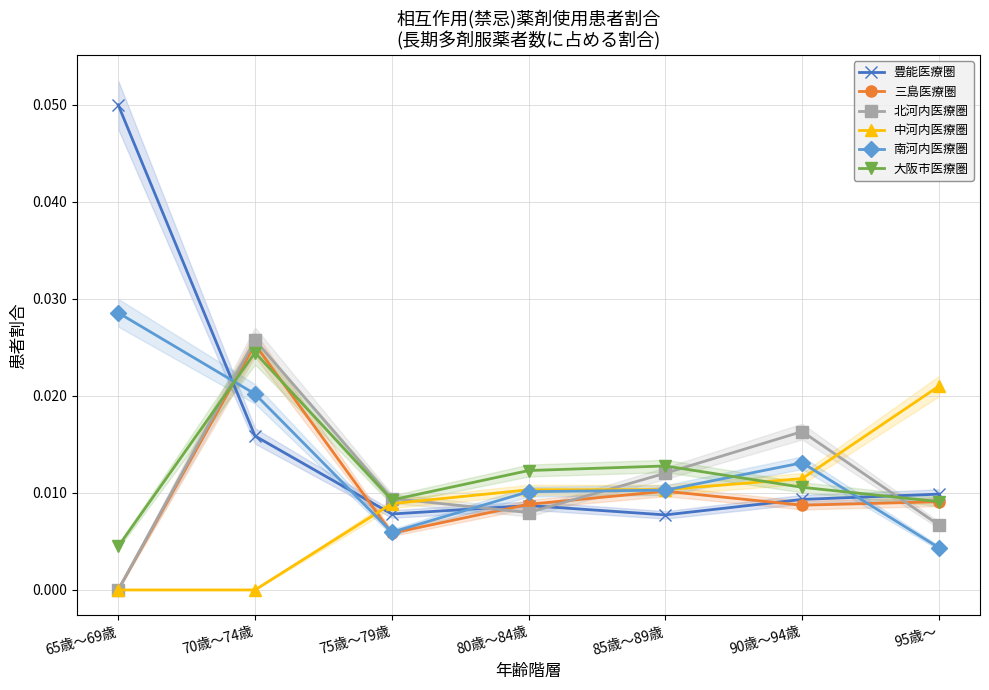

Reading right to left, extract all data points from this chart.

豊能医療圏: 95歳～=0.0	90歳～94歳=0.0	85歳～89歳=0.0	80歳～84歳=0.0	75歳～79歳=0.0	70歳～74歳=0.0	65歳～69歳=0.1
三島医療圏: 95歳～=0.0	90歳～94歳=0.0	85歳～89歳=0.0	80歳～84歳=0.0	75歳～79歳=0.0	70歳～74歳=0.0	65歳～69歳=0.0
北河内医療圏: 95歳～=0.0	90歳～94歳=0.0	85歳～89歳=0.0	80歳～84歳=0.0	75歳～79歳=0.0	70歳～74歳=0.0	65歳～69歳=0.0
中河内医療圏: 95歳～=0.0	90歳～94歳=0.0	85歳～89歳=0.0	80歳～84歳=0.0	75歳～79歳=0.0	70歳～74歳=0.0	65歳～69歳=0.0
南河内医療圏: 95歳～=0.0	90歳～94歳=0.0	85歳～89歳=0.0	80歳～84歳=0.0	75歳～79歳=0.0	70歳～74歳=0.0	65歳～69歳=0.0
大阪市医療圏: 95歳～=0.0	90歳～94歳=0.0	85歳～89歳=0.0	80歳～84歳=0.0	75歳～79歳=0.0	70歳～74歳=0.0	65歳～69歳=0.0